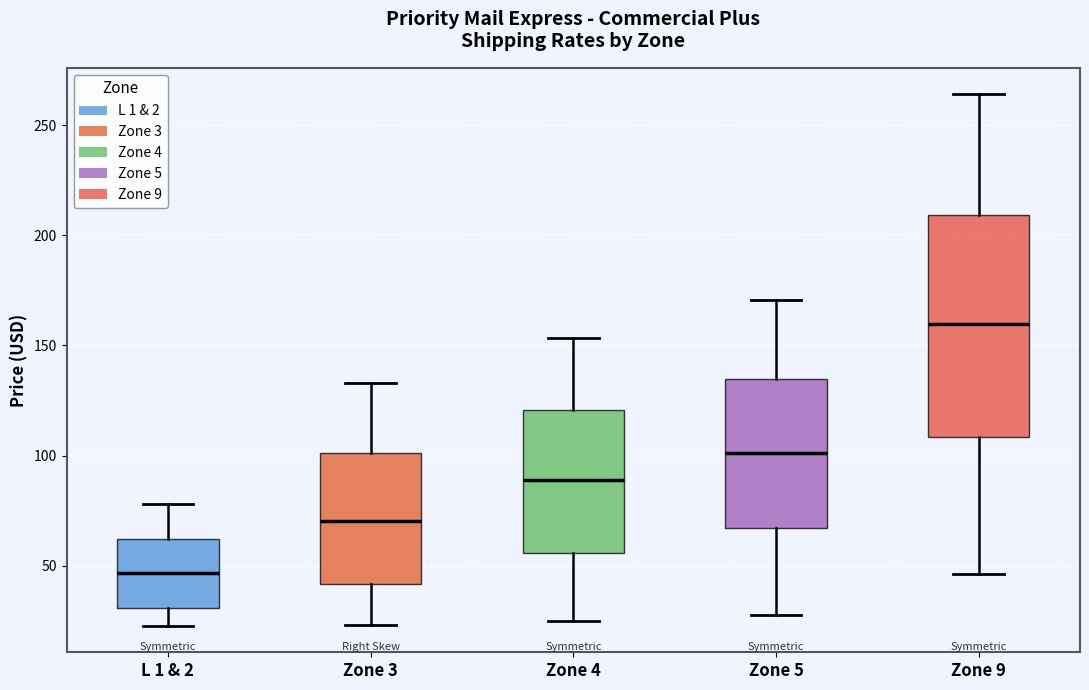

Where is the upper edge of the box for L 1 & 2 on the y-axis? The values are not printed on the chart, so give them approximately, as read against the axis.

60